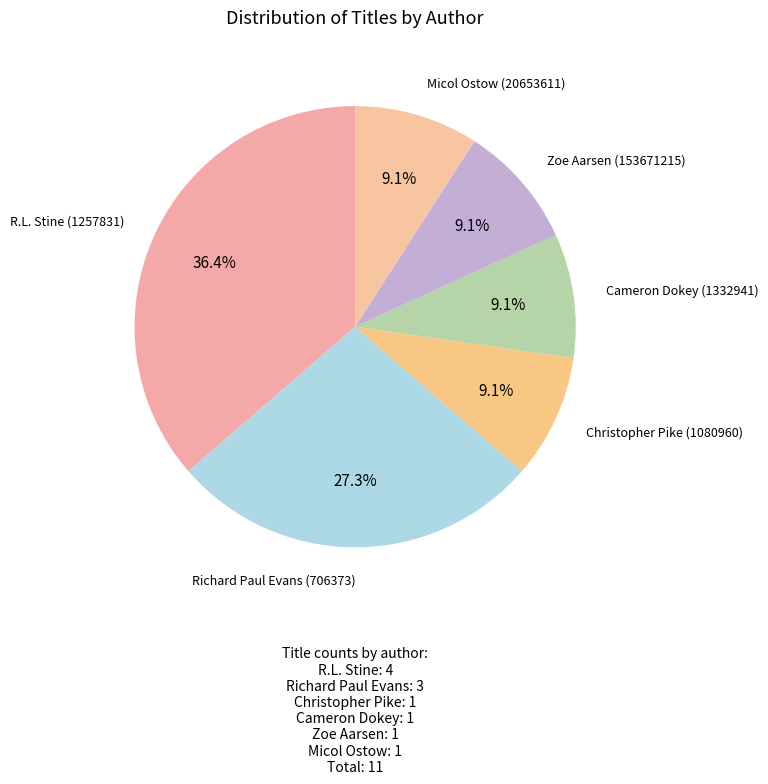

Does any single category account for the majority?

No